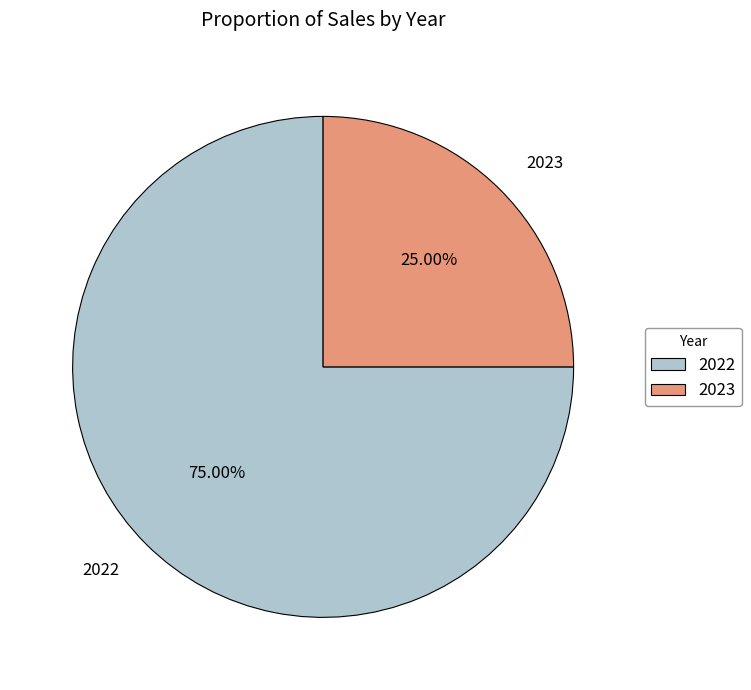

What is the ratio of the value at 2022 to the value at 2023?

3.0